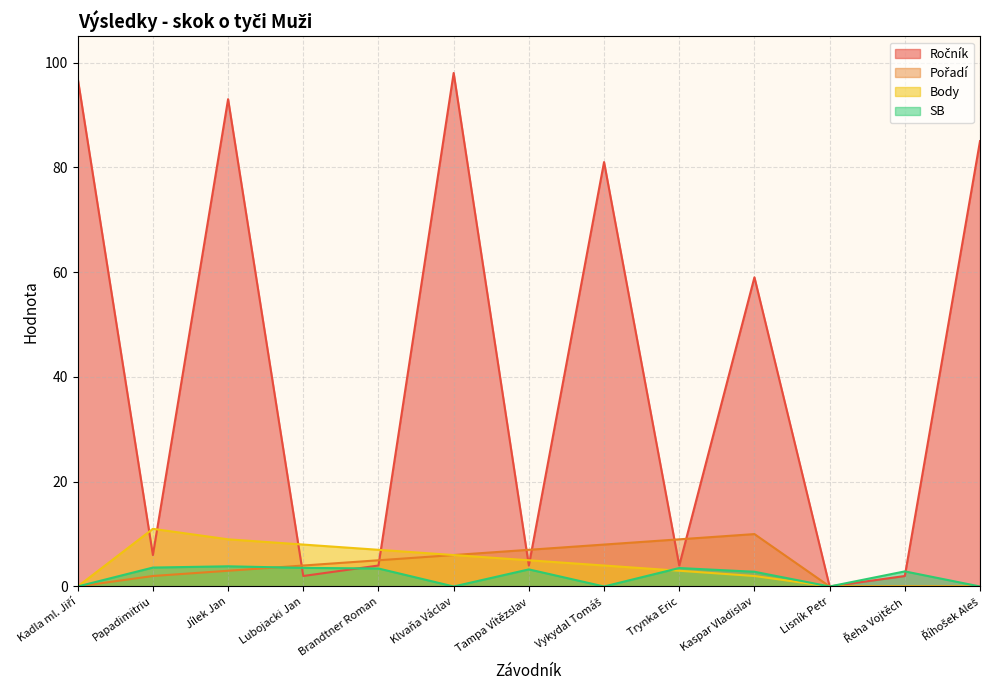

True or false: Pořadí and SB intersect in this chart.

True